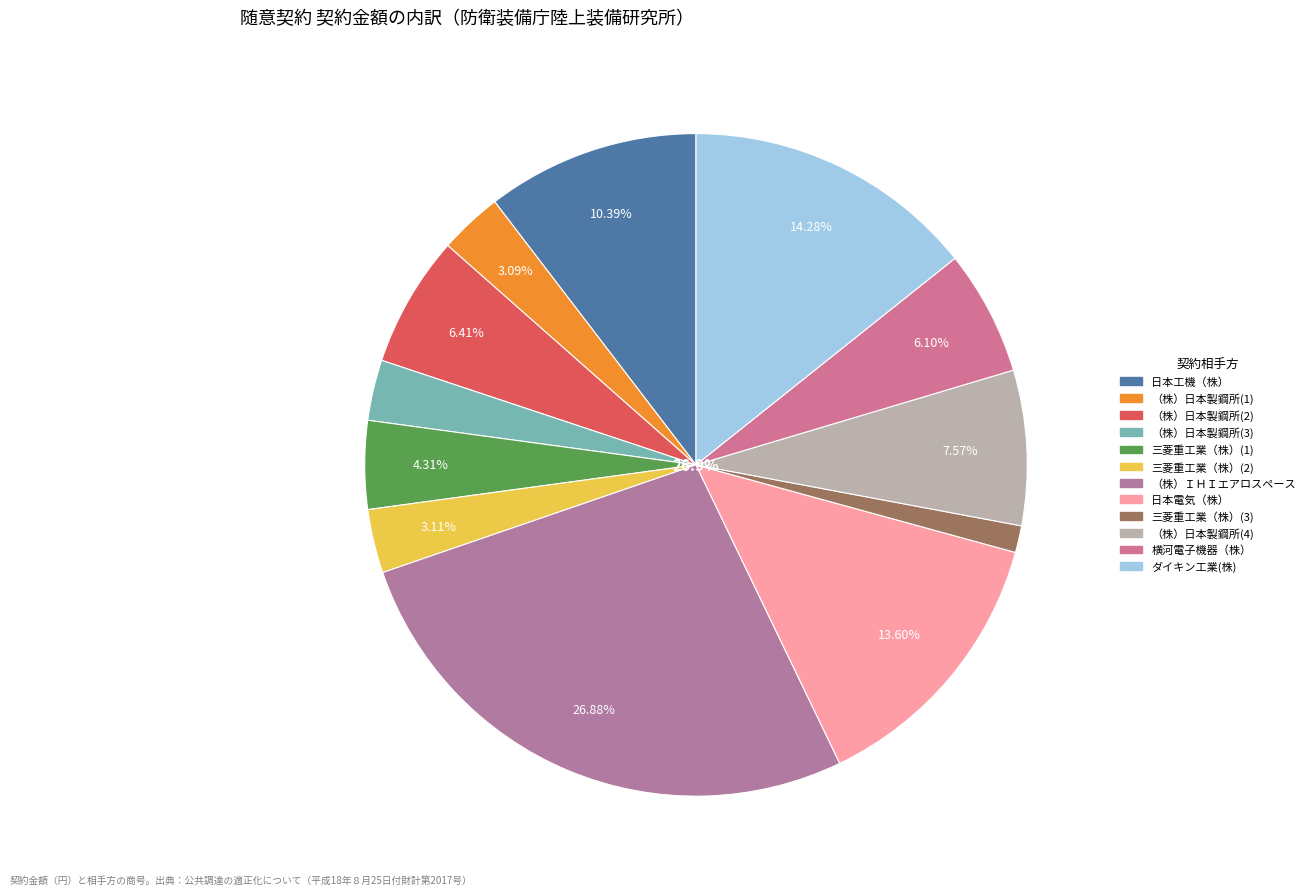

What is the change in value from 日本工機（株） to 三菱重工業（株）(2)?

-7155500